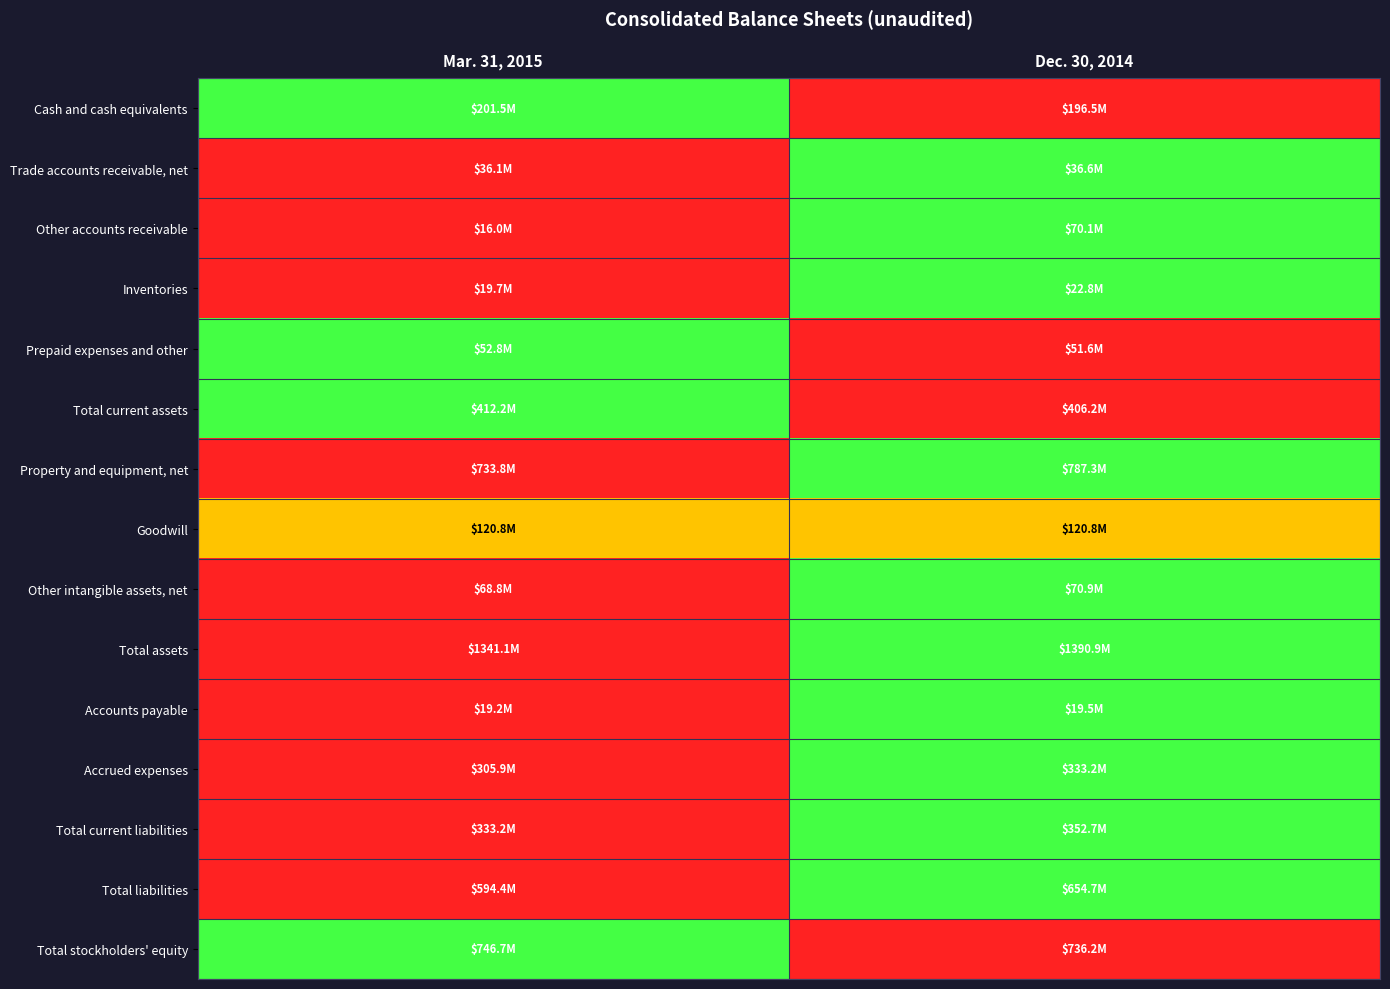

What is the spread (max minus min) of values at Mar. 31, 2015?

1.0